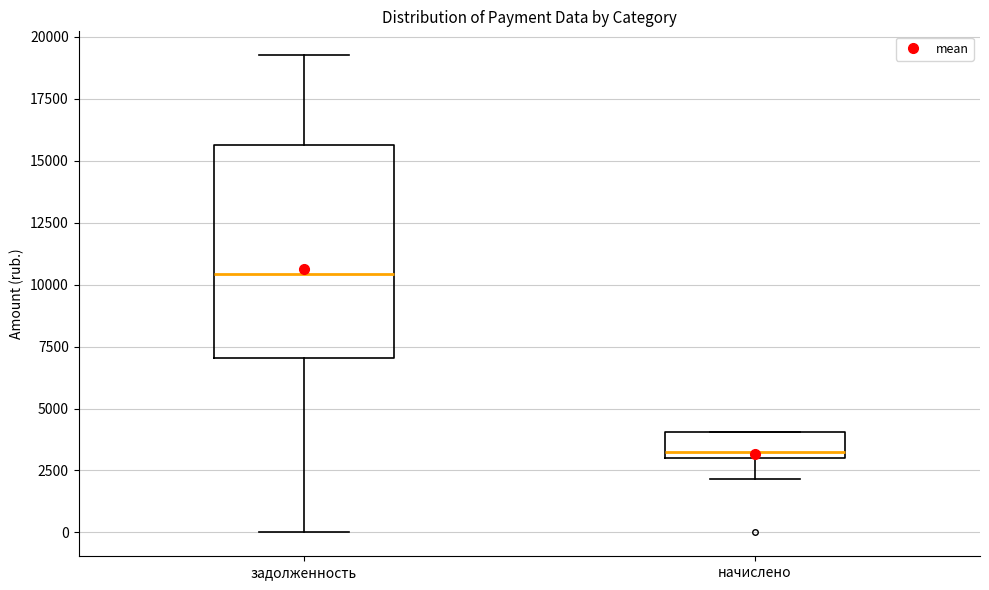

Which box is the tallest, from its lower edge to its upper edge?

задолженность